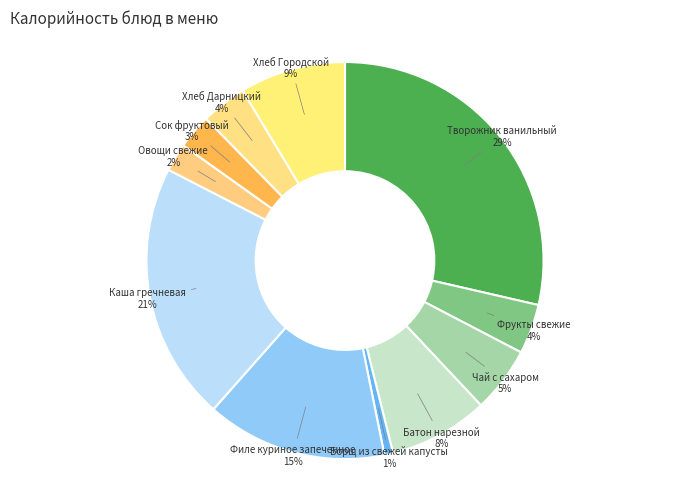

To the nearest percent, what is the difference between the largest and smallest slice percentages?

28%